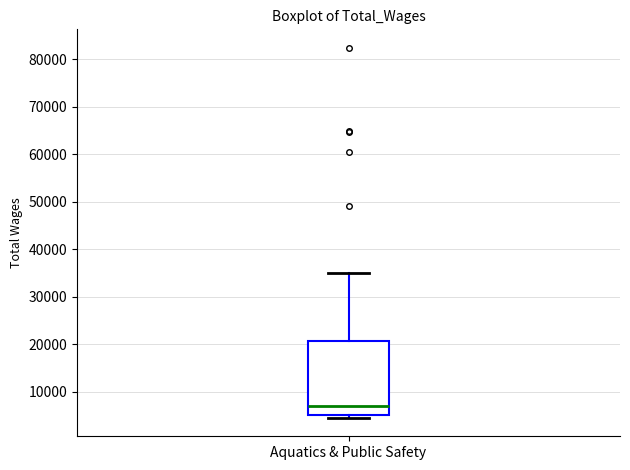

Transcribe this box plot: give where the median line is, the range the box spans, and where the two whiskers end, as read against the y-axis. The values are not printed on the chart, so give them approximately, as read against the axis.

median 7000, box 5000 to 21000, whiskers 5000 (just below the box's lower edge) to 35000